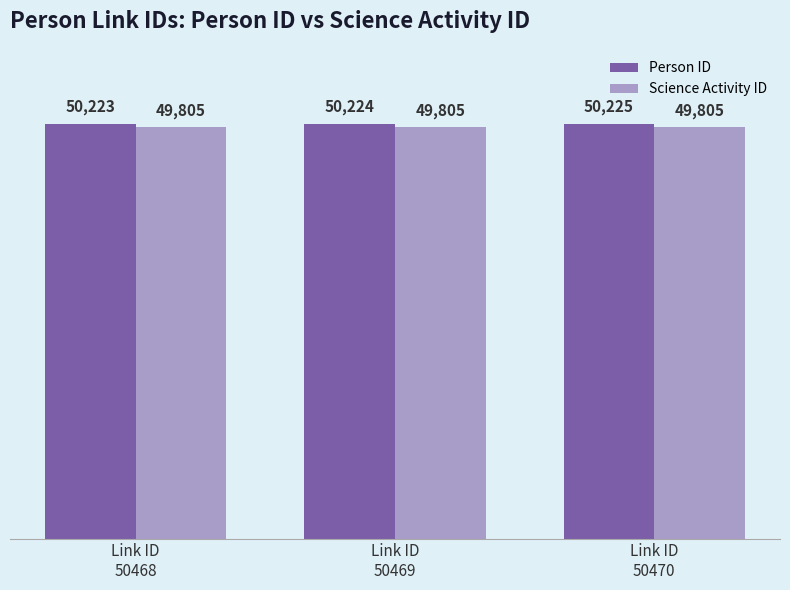

Is it true that Person ID equals 74669 at Link ID
50470?

False